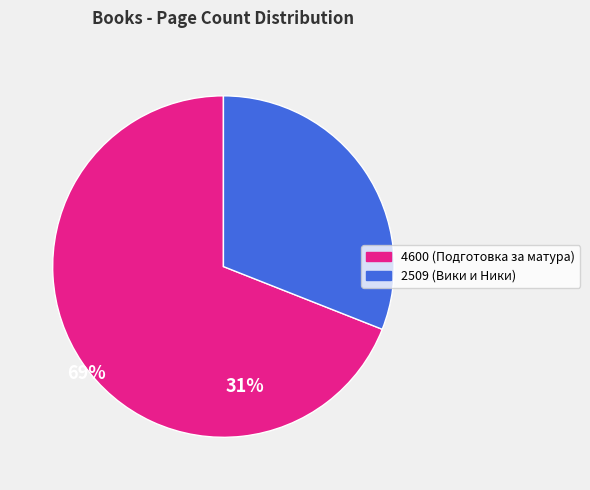

True or false: 2509 accounts for 23% of the total.

False